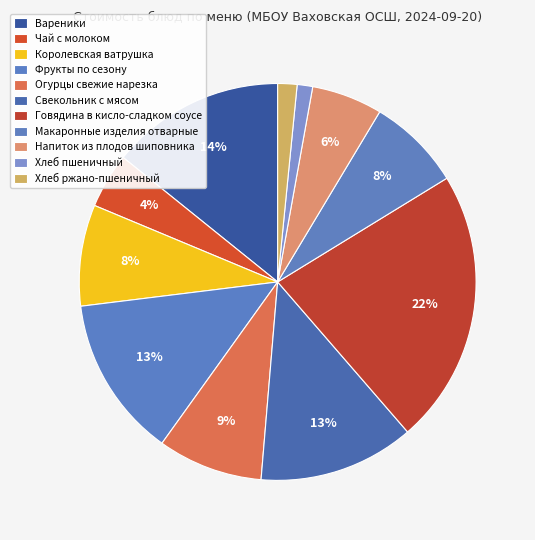

Does any single category account for the majority?

No